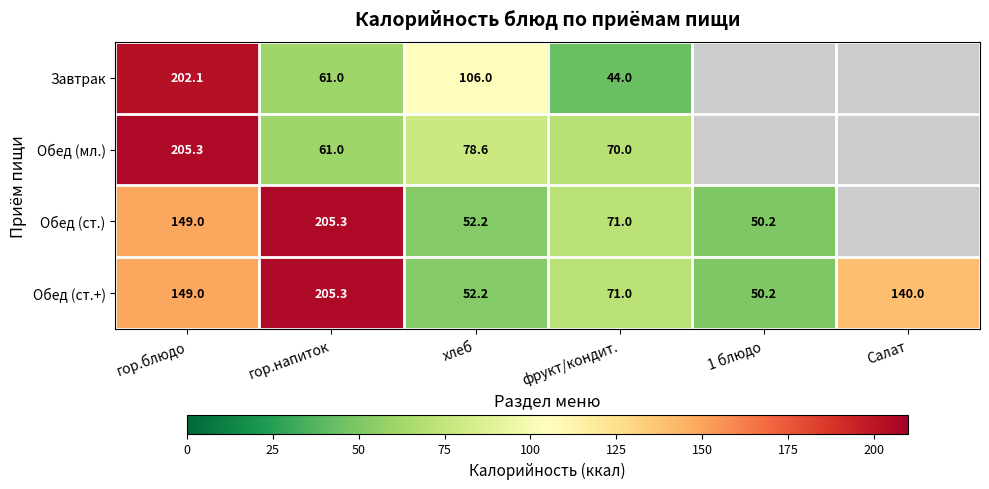

Which has a higher value, гор.напиток or гор.блюдо?

гор.блюдо